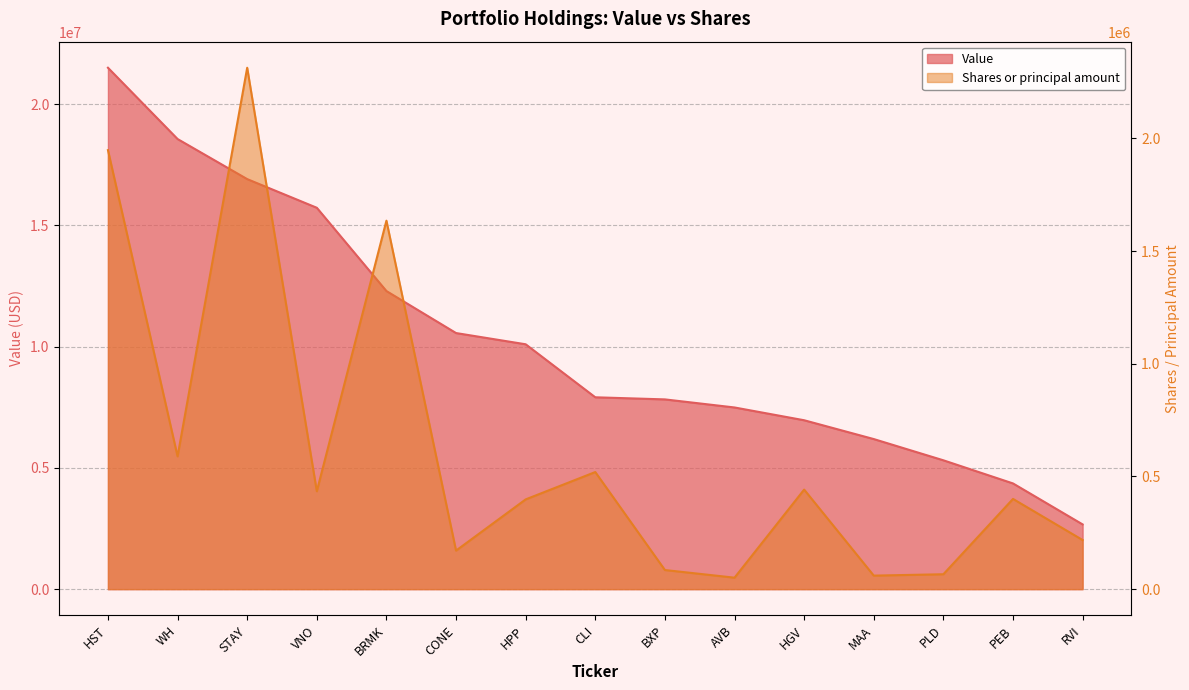

What is the difference between the maximum and second lowest values in the Shares or principal amount series?

2253273